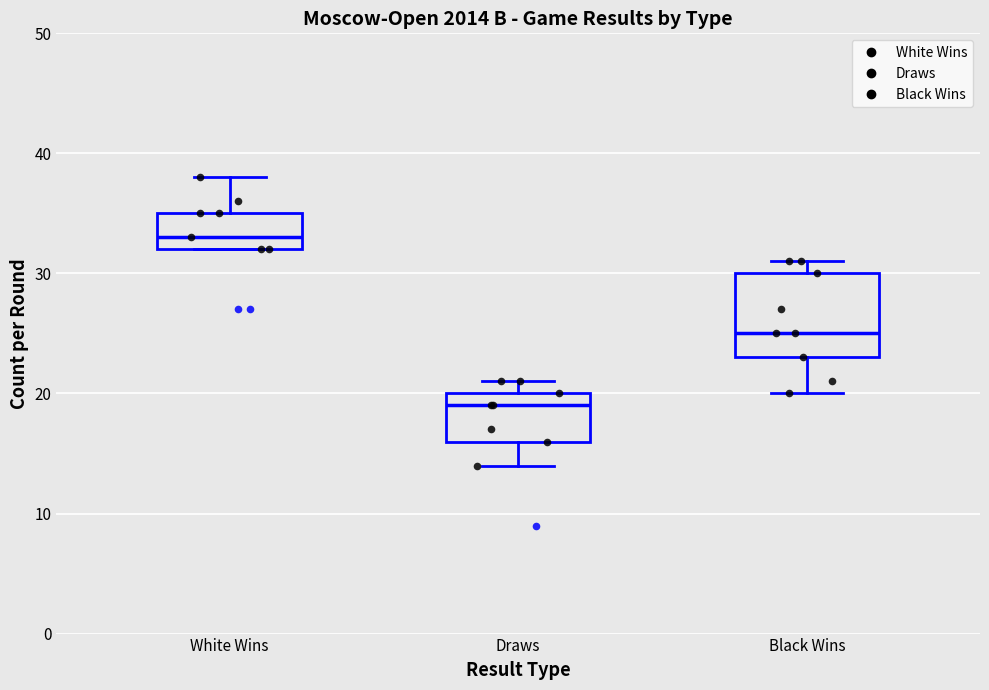

Which box has the lowest median line?

Draws